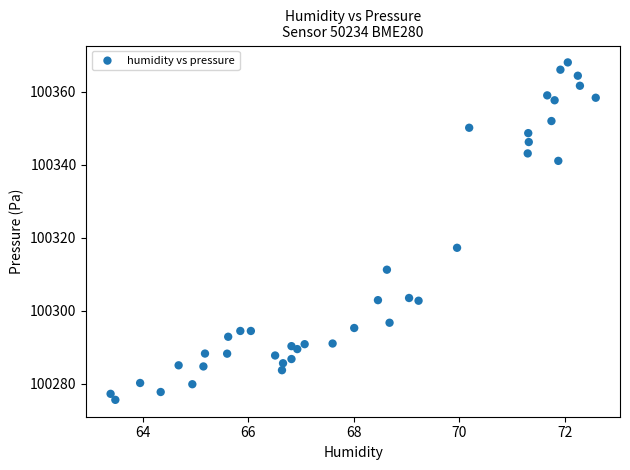

What Y value in the scatter plot is closest to 100321?

100317.3